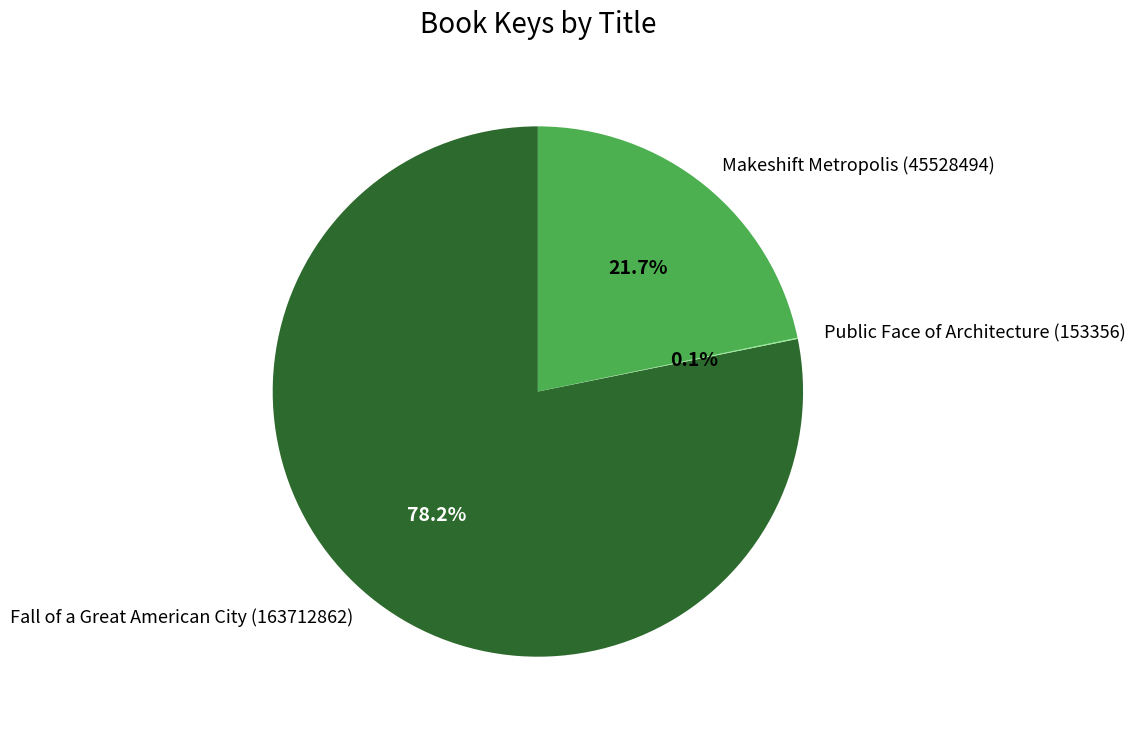

To the nearest percent, what is the average slice percentage?

33%